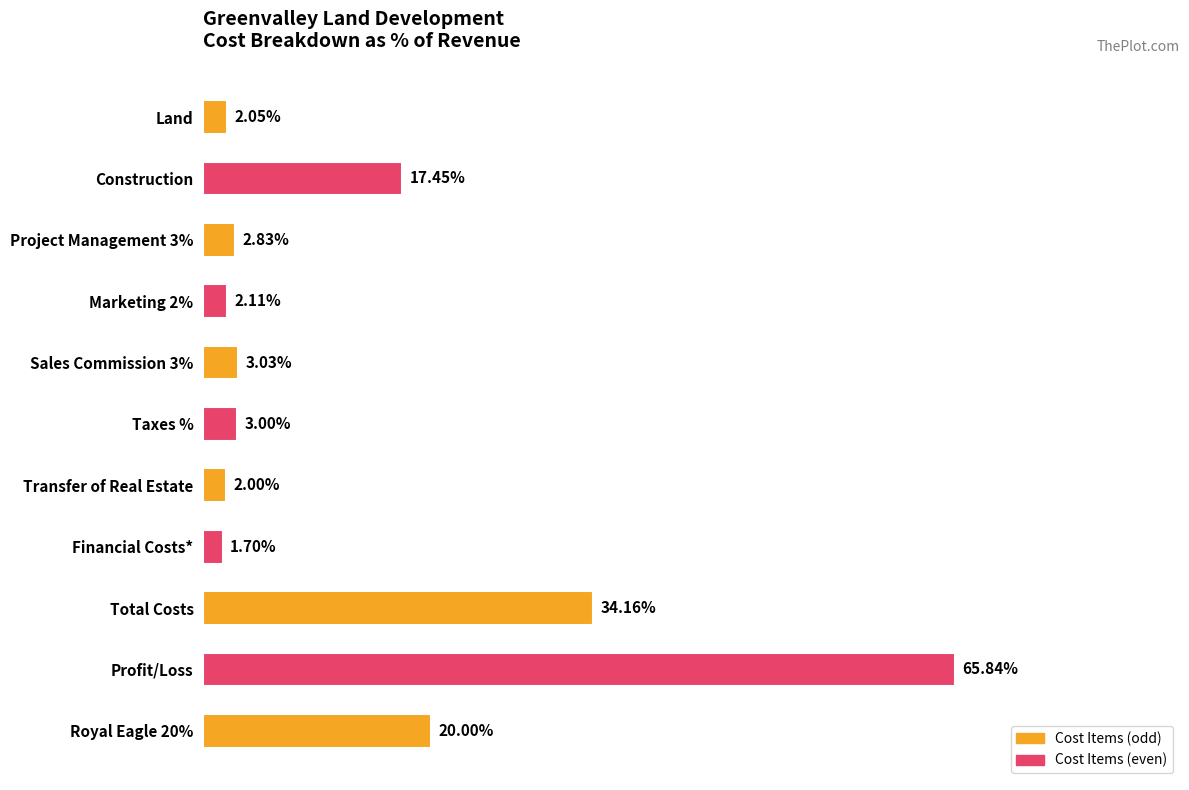

Does the chart contain any negative values?

No